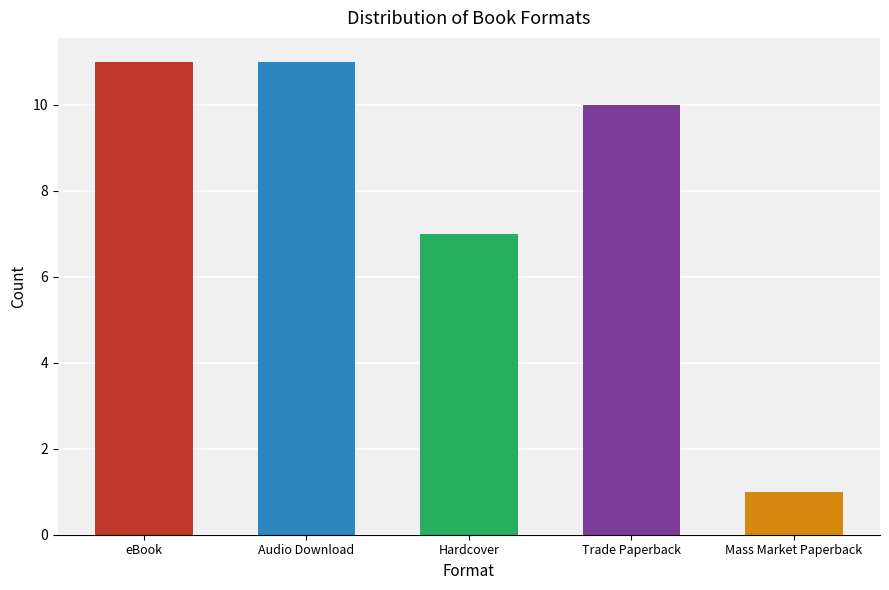

What is the greatest value displayed?

11